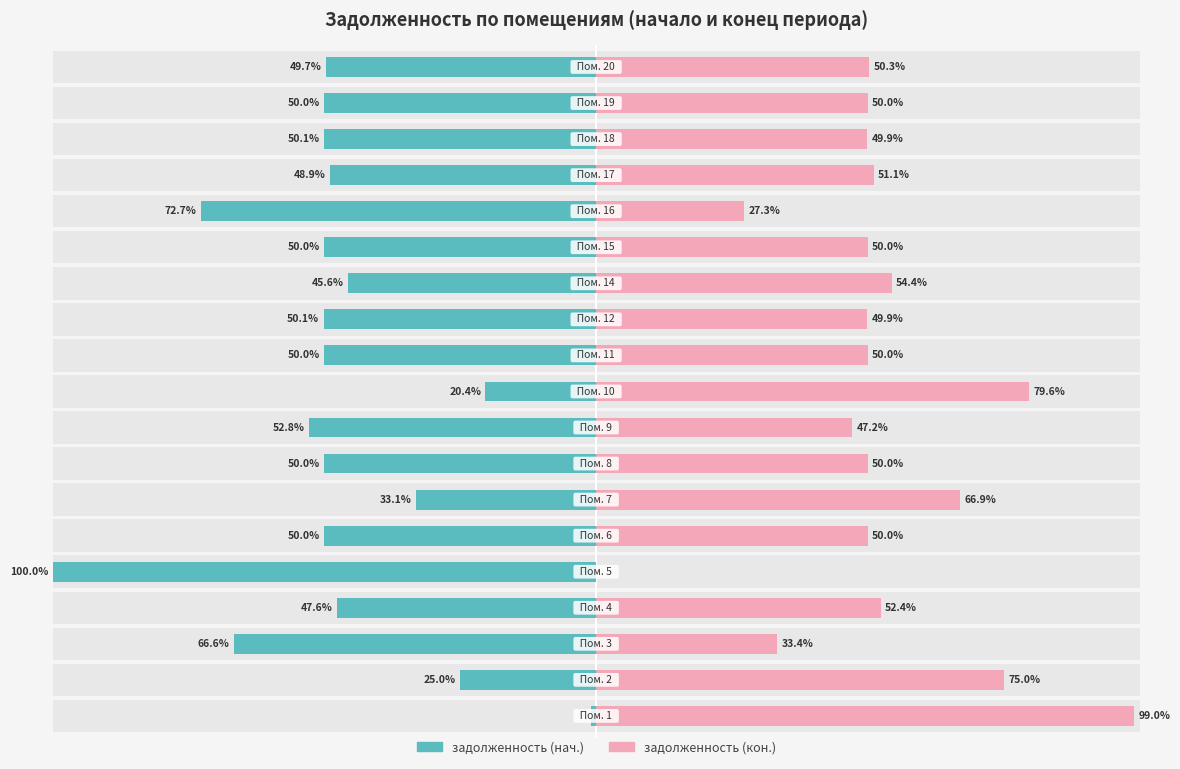

What is the value of the задолженность (нач.) bar at the 7th from the left?

-33.1